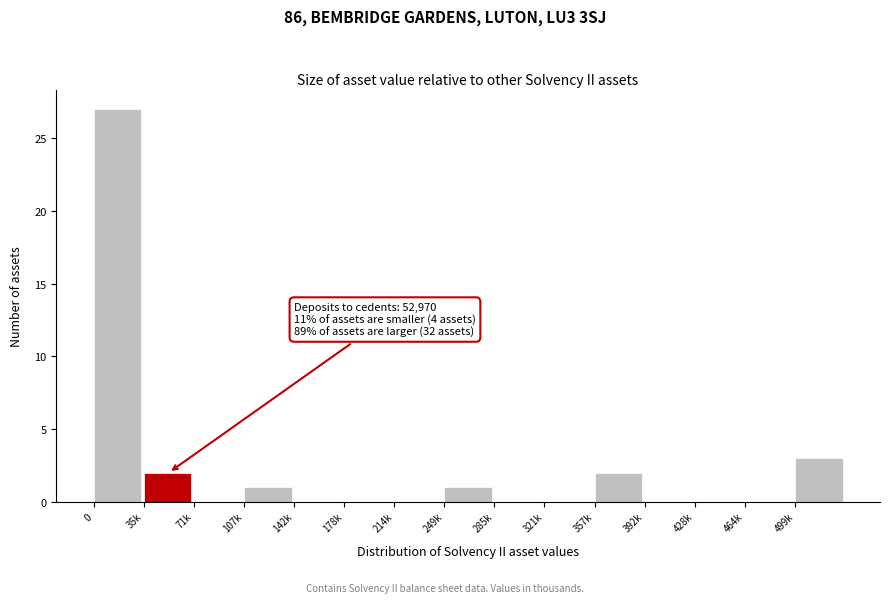

Reading left to right, extract all data points from this chart.

0=27	35k=2	71k=0	107k=1	142k=0	178k=0	214k=0	249k=1	285k=0	321k=0	357k=2	392k=0	428k=0	464k=0	499k=3